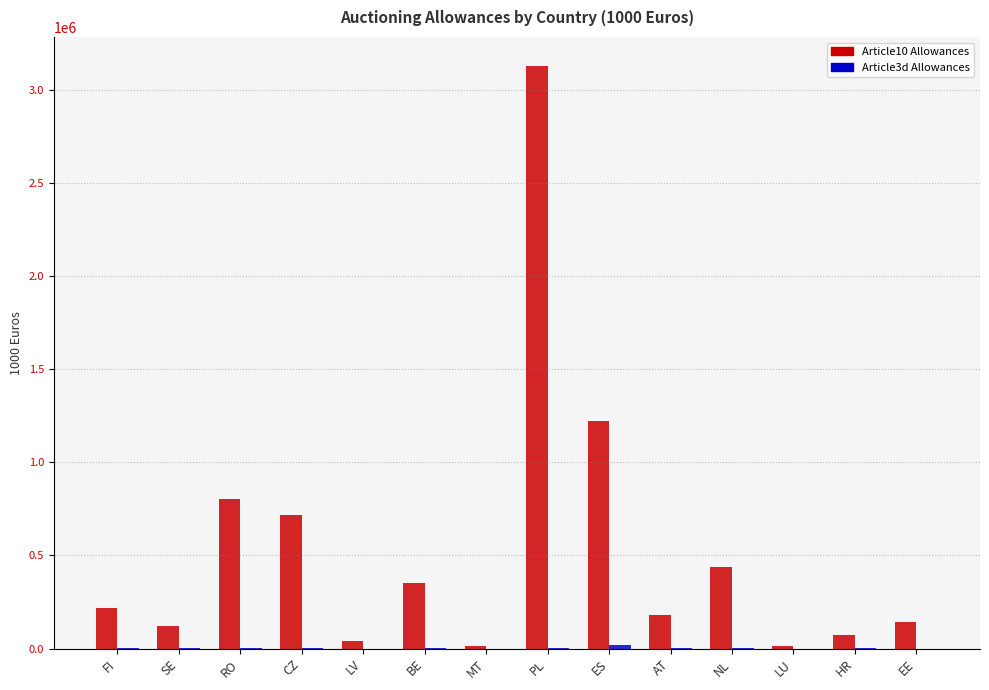

Which series changed the most between BE and ES?

Article10 Allowances